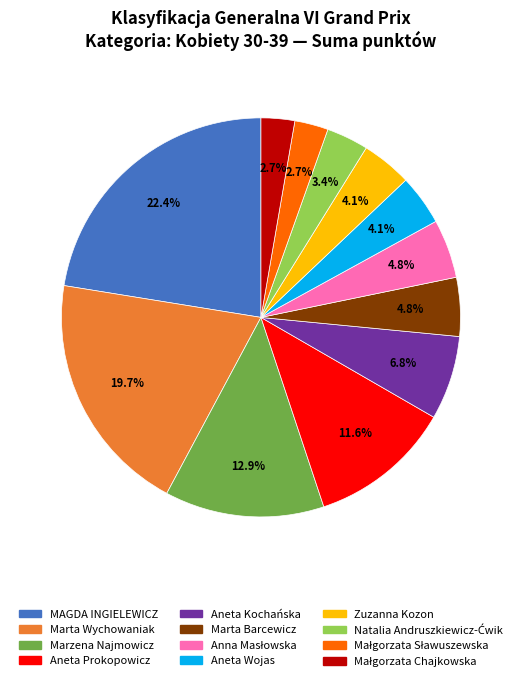

Which category has the biggest portion of the pie?

MAGDA INGIELEWICZ